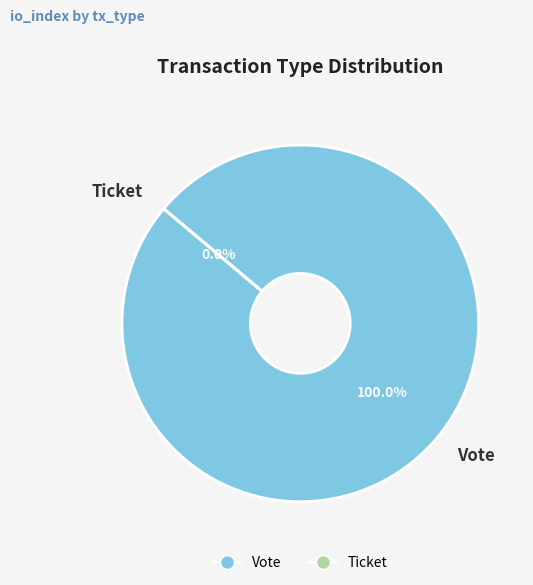

What is the change in value from Vote to Ticket?

-1